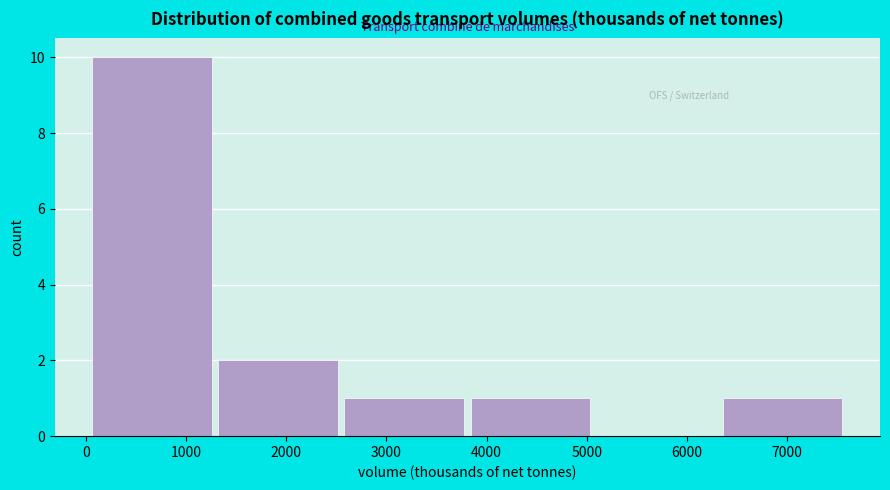

Reading left to right, list every bar in this chart as the range it spans on the x-axis followed by its height. Neither the bar edges nor the heights are printed on the chart, so give them approximately, as read against the axes.

100 to 1300: 10
1300 to 2600: 2
2600 to 3800: 1
3800 to 5100: 1
5100 to 6400: 0
6400 to 7600: 1